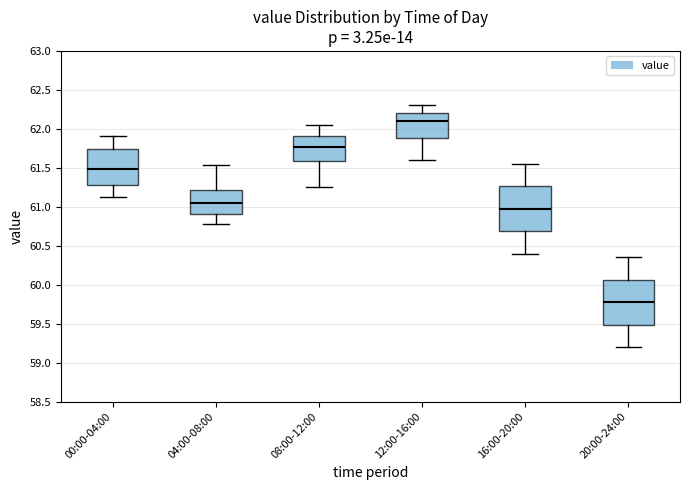

Which box has the lowest median line?

20:00-24:00